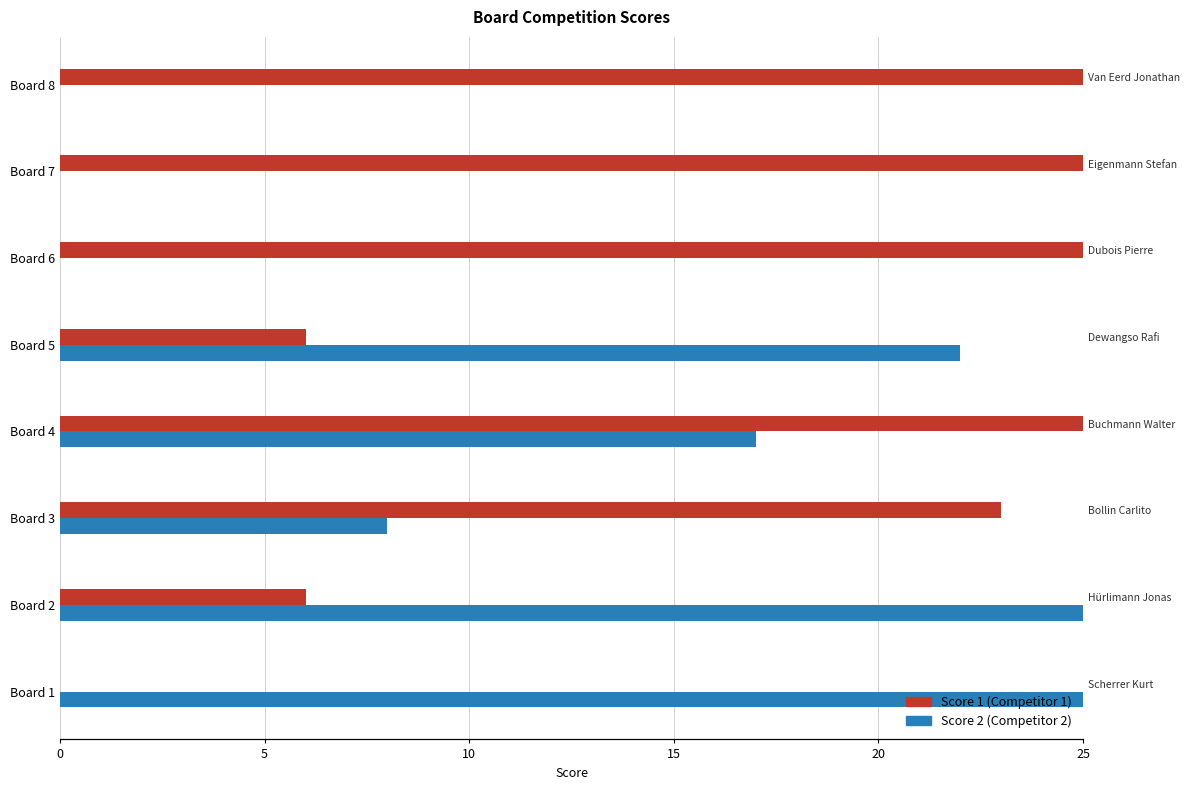

How many positive values does the Score 2 series have?

5